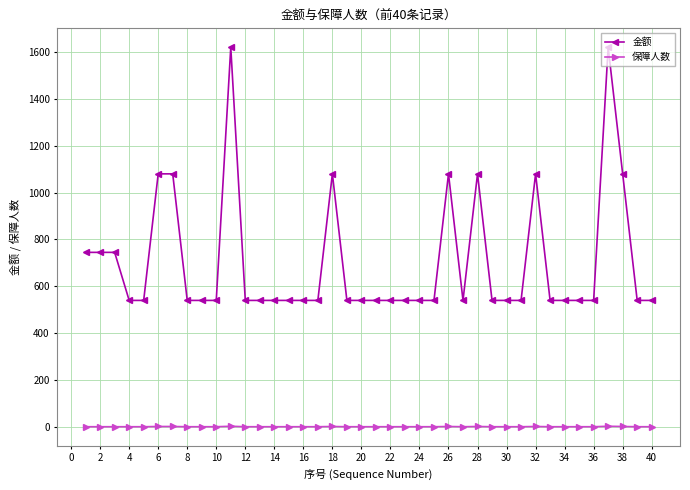

True or false: 金额 and 保障人数 cross at least once.

False